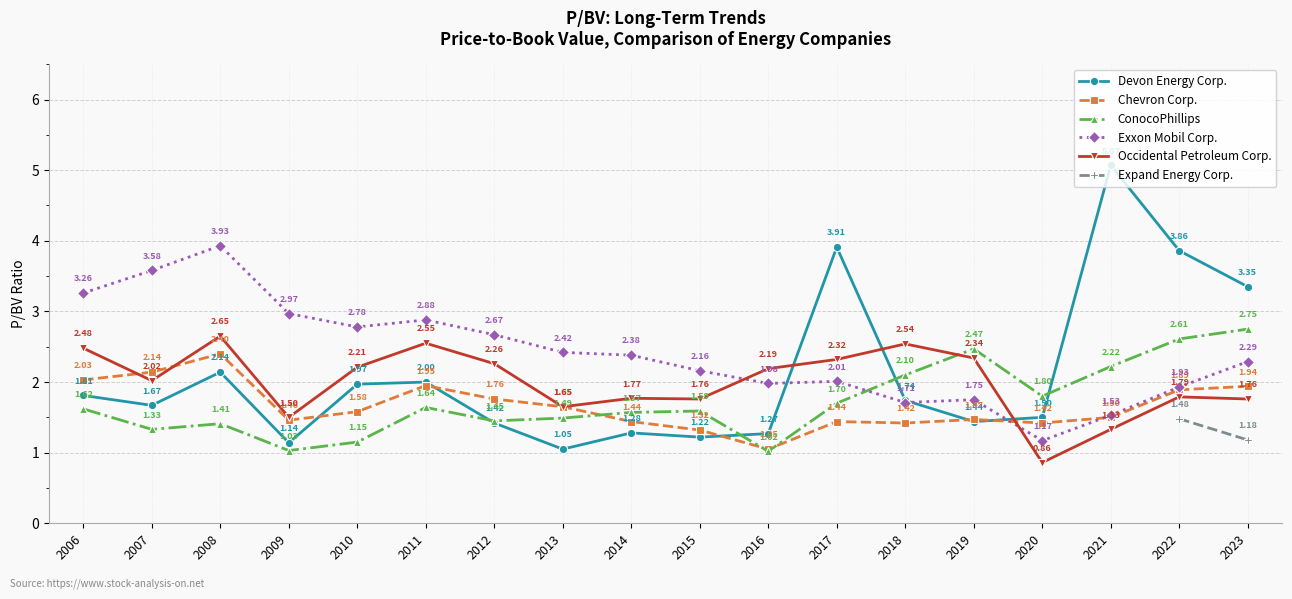

List the labels in order of Exxon Mobil Corp. value, smallest first.

2020, 2021, 2018, 2019, 2022, 2016, 2017, 2015, 2023, 2014, 2013, 2012, 2010, 2011, 2009, 2006, 2007, 2008